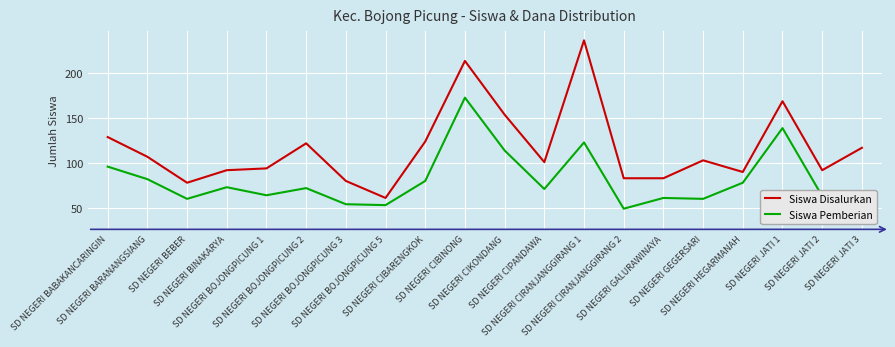

What position from the right is SD NEGERI BOJONGPICUNG 2?

15